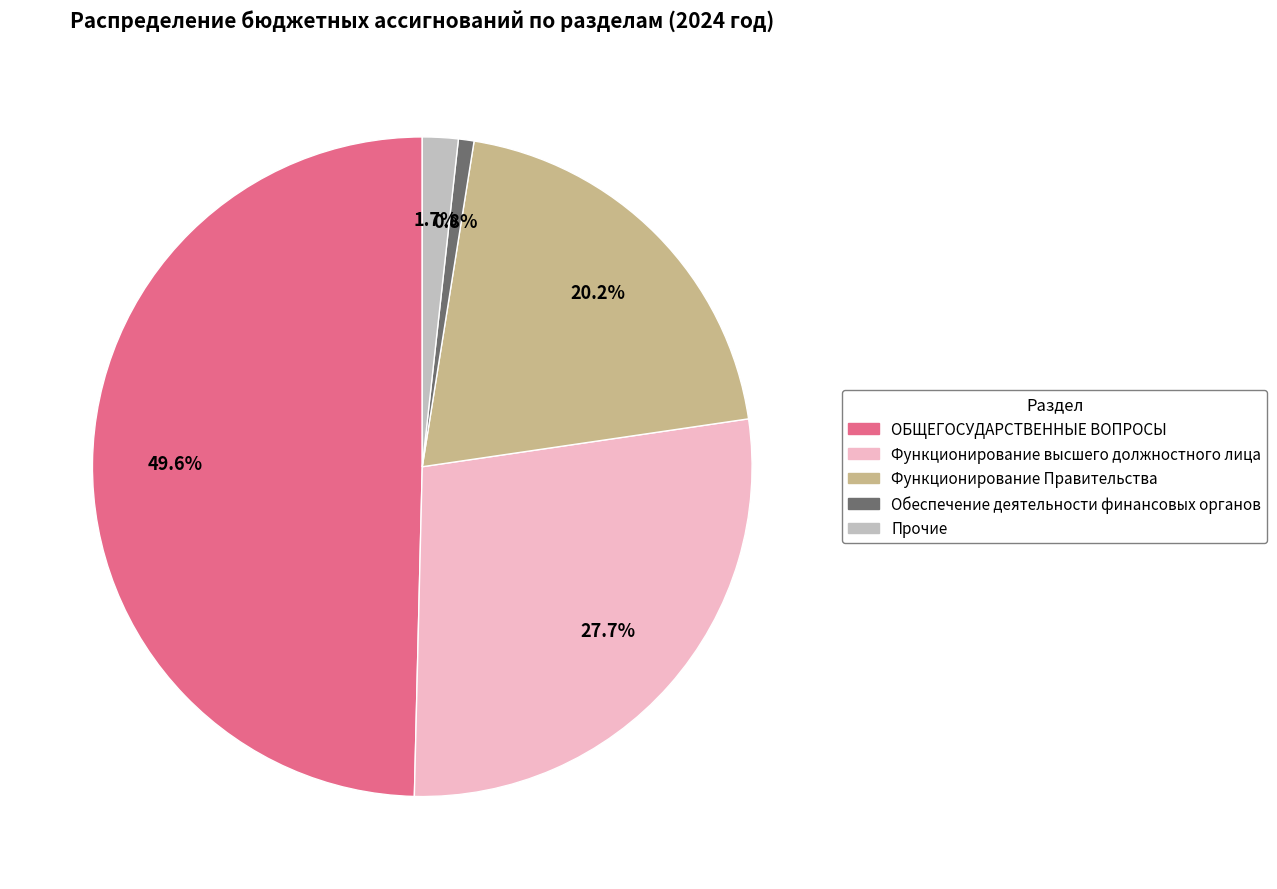

How many slices are in this pie chart?

5